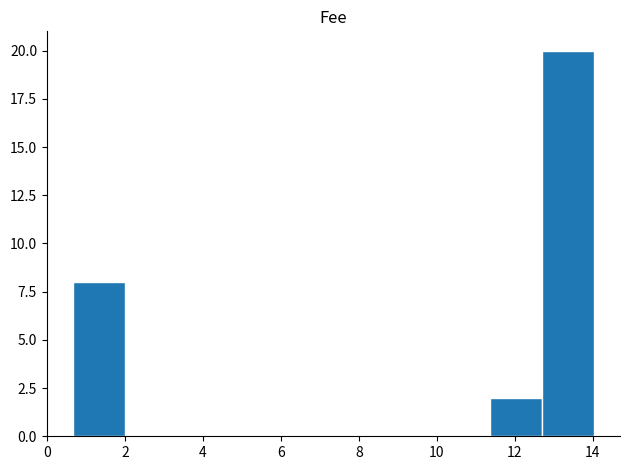

Reading left to right, list every bar in this chart as the range it spans on the x-axis followed by its height. Neither the bar edges nor the heights are printed on the chart, so give them approximately, as read against the axes.

0.6 to 2.0: 8
2.0 to 3.4: 0
3.4 to 4.6: 0
4.6 to 6.0: 0
6.0 to 7.4: 0
7.4 to 8.6: 0
8.6 to 10.0: 0
10.0 to 11.4: 0
11.4 to 12.6: 2
12.6 to 14.0: 20